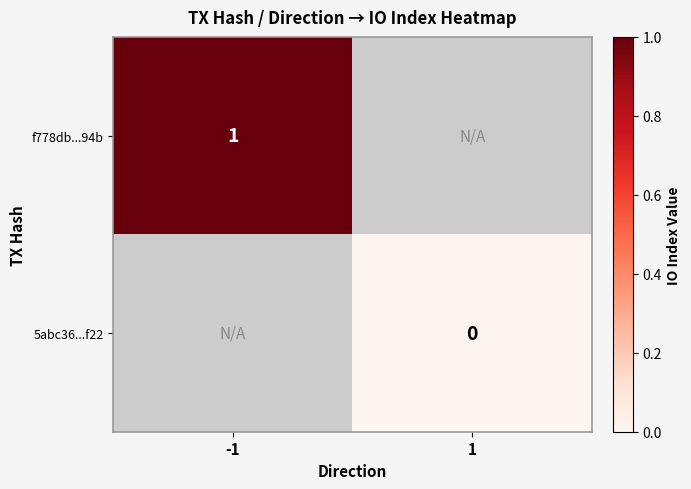

The f778db...94b series shows 2 at -1. True or false?

False